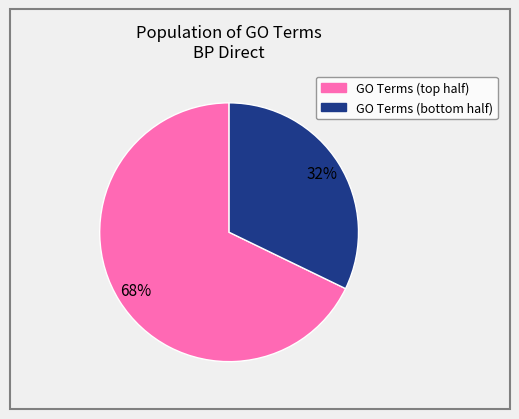

Is there any slice that represents more than half of the pie?

Yes